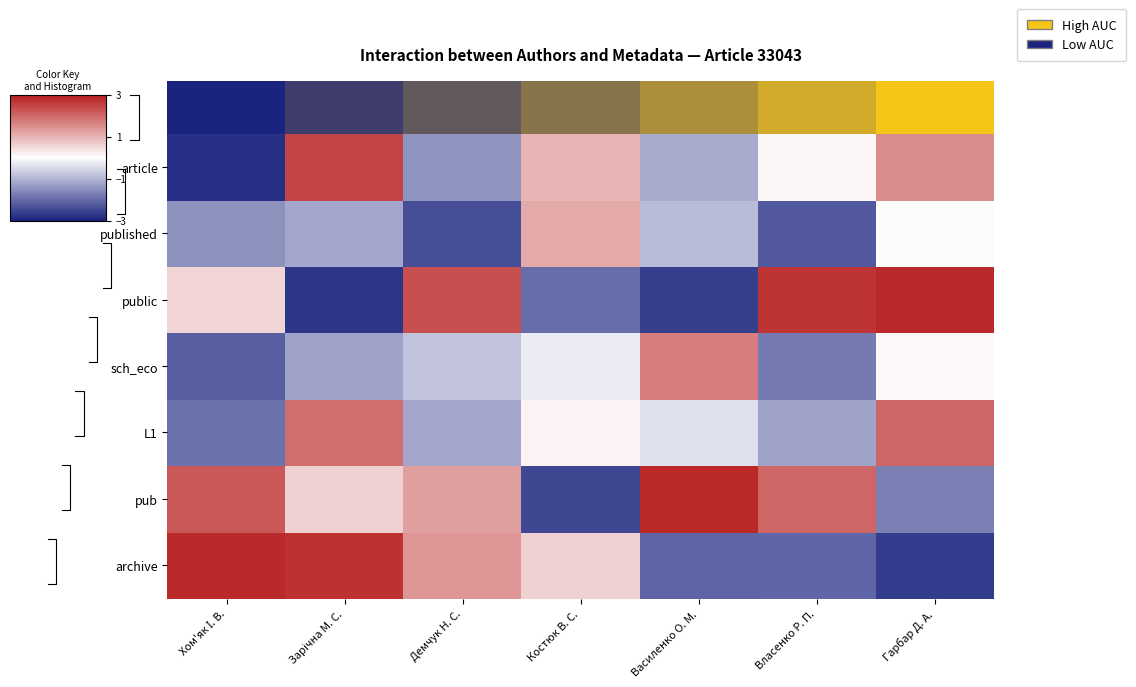

What is the smallest value displayed?

-2.8